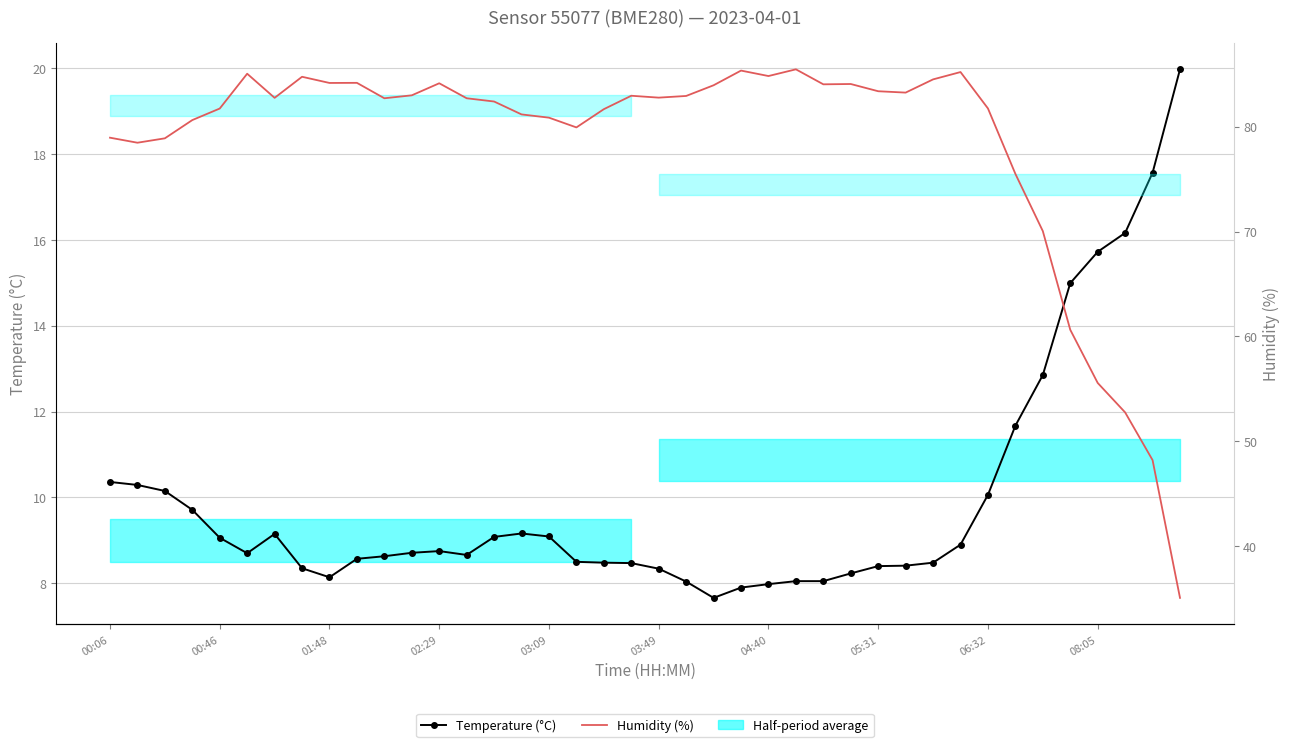

What is the total value across all series at 33?

87.2